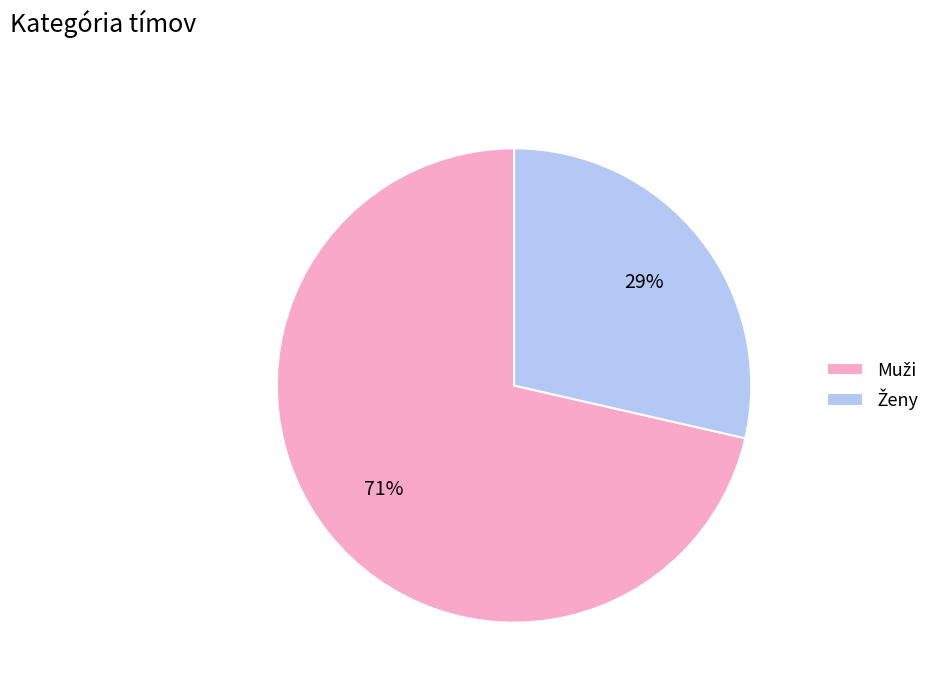

Is there any slice that represents more than half of the pie?

Yes